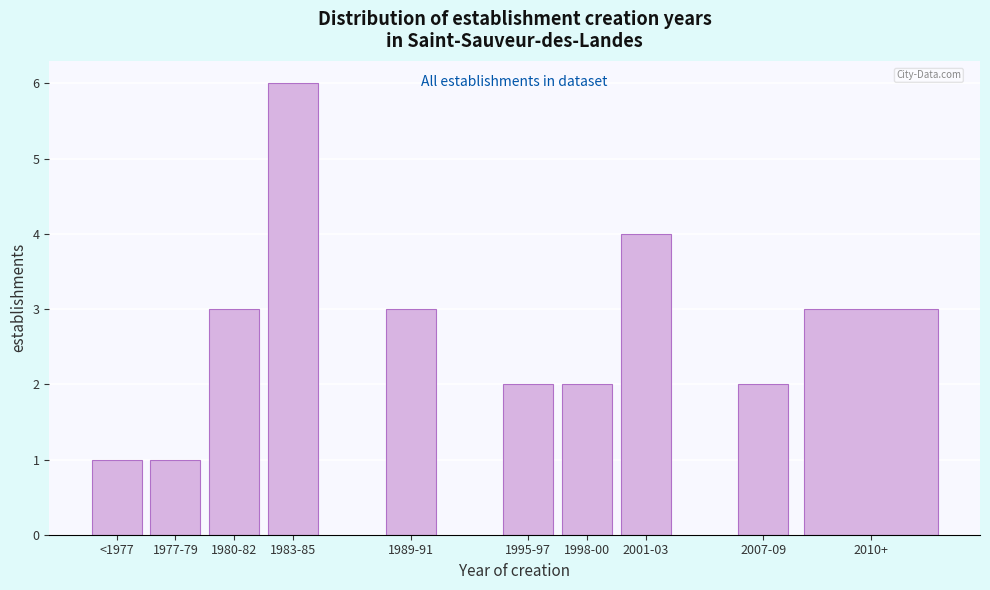

Reading left to right, list all the values displayed in this chart.

1	1	3	6	3	2	2	4	2	3